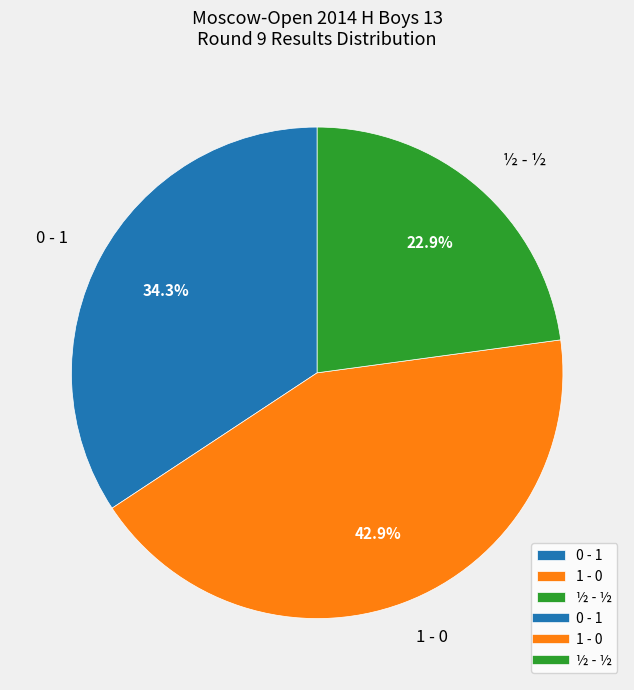

Does any single category account for the majority?

No